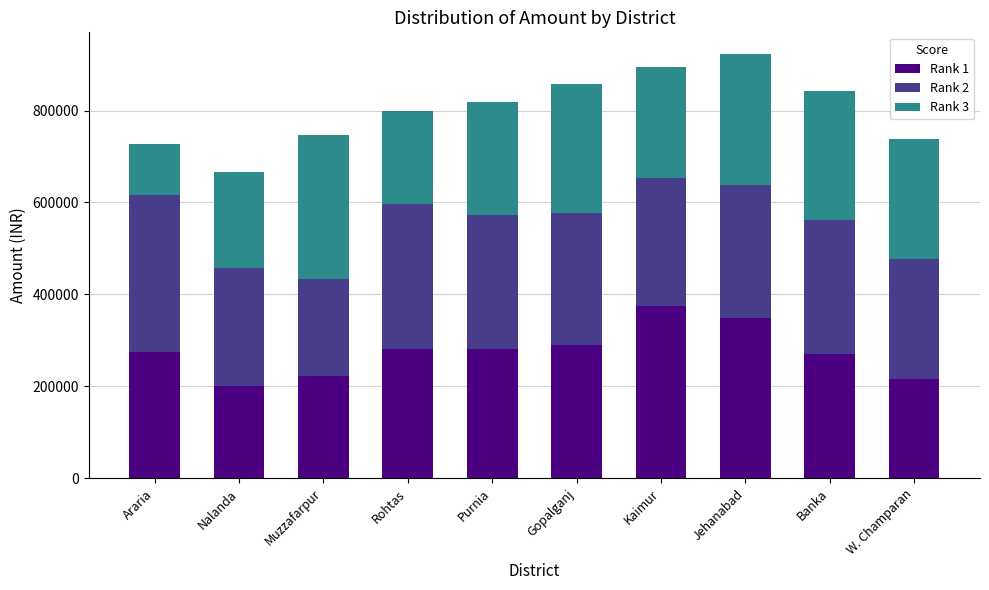

What is the total value across all series at Banka?

843522